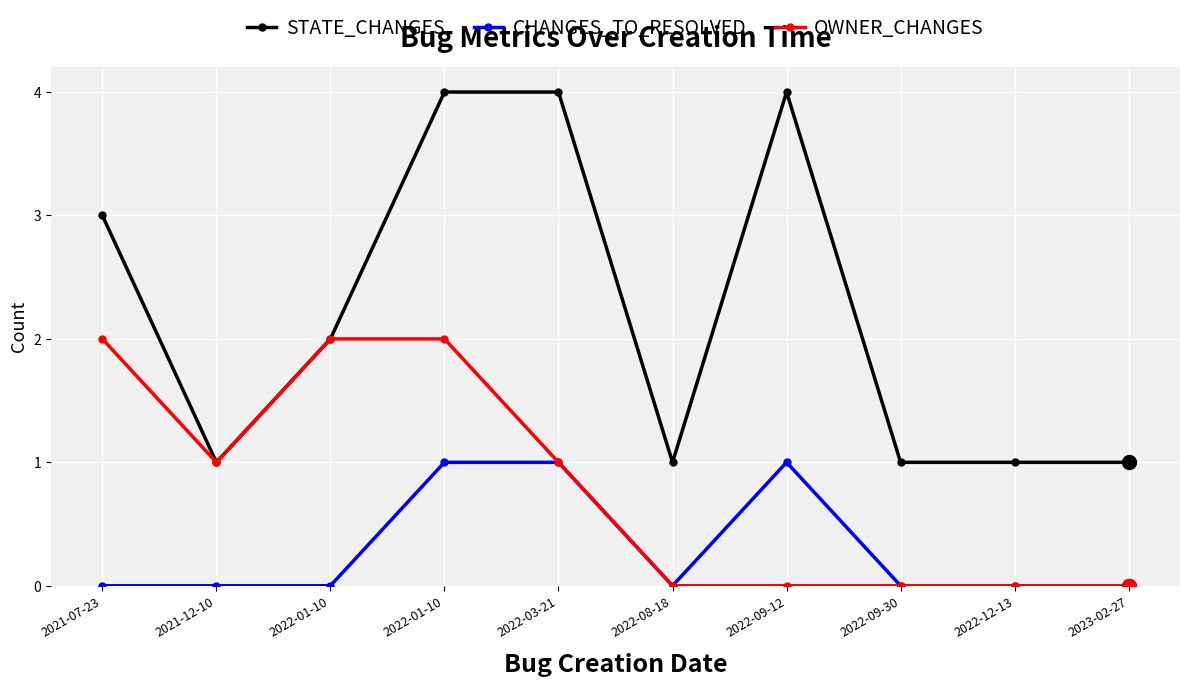

Is the value of CHANGES_TO_RESOLVED at 2022-12-13 greater than the value of STATE_CHANGES at 2022-03-21?

No